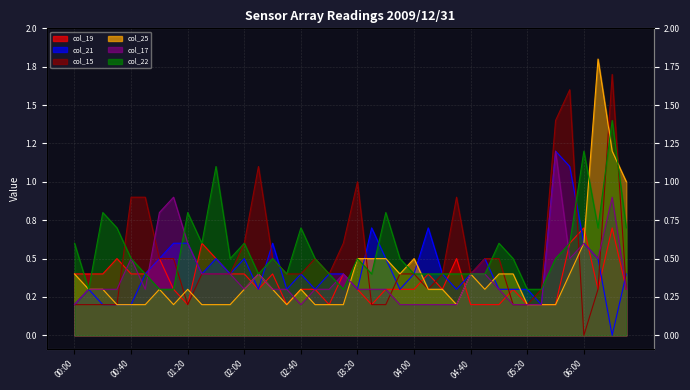

What is the total value across all series at 2009/12/31 04:30?

1.3